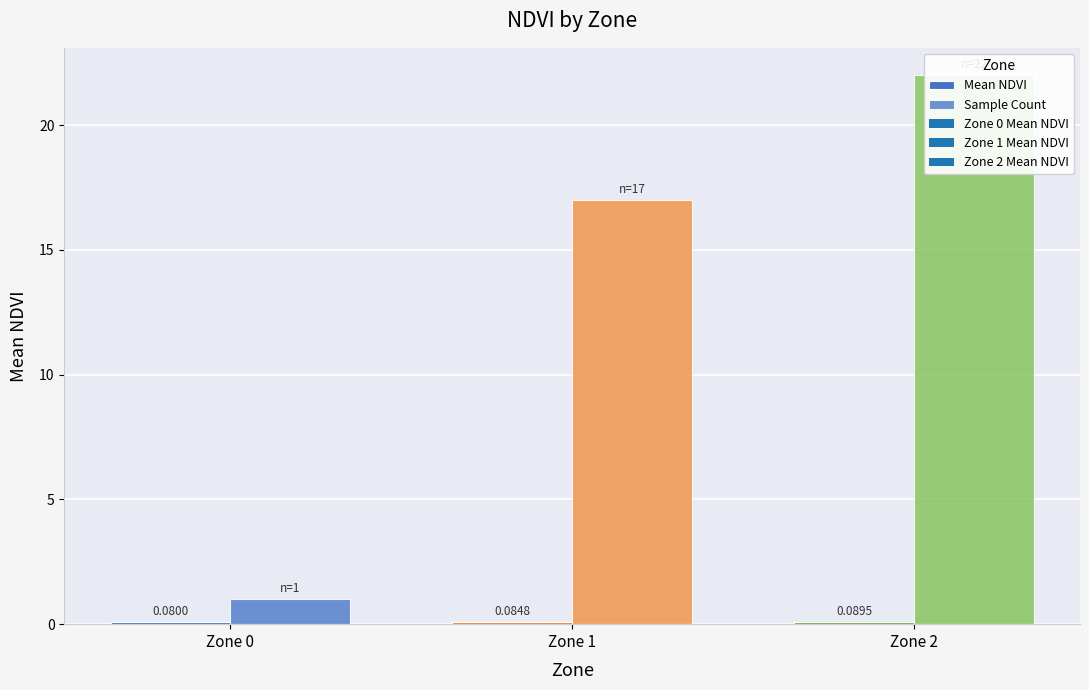

Count the number of categories in the chart.

3